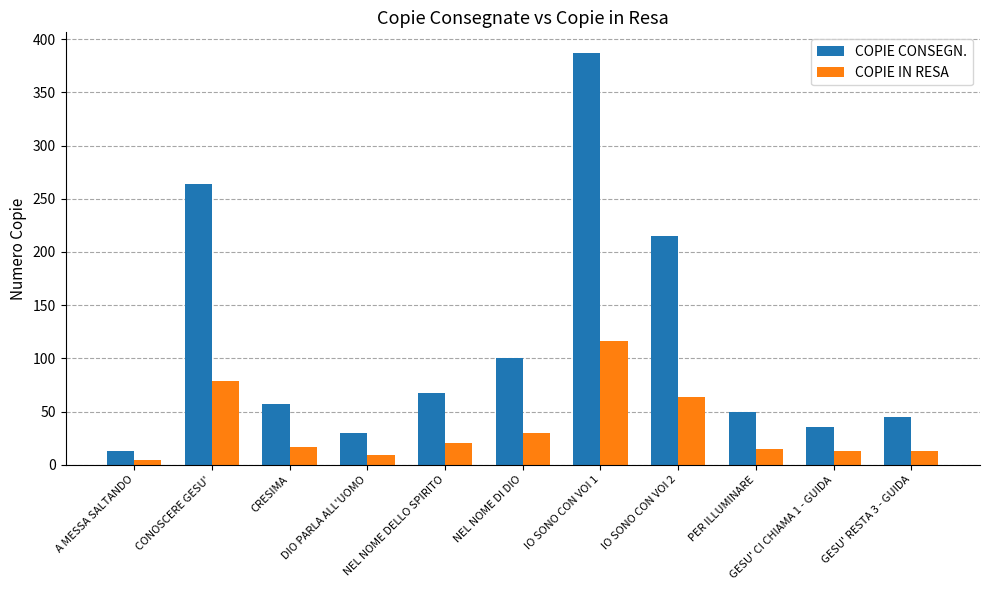

How many data points does each series have?

11